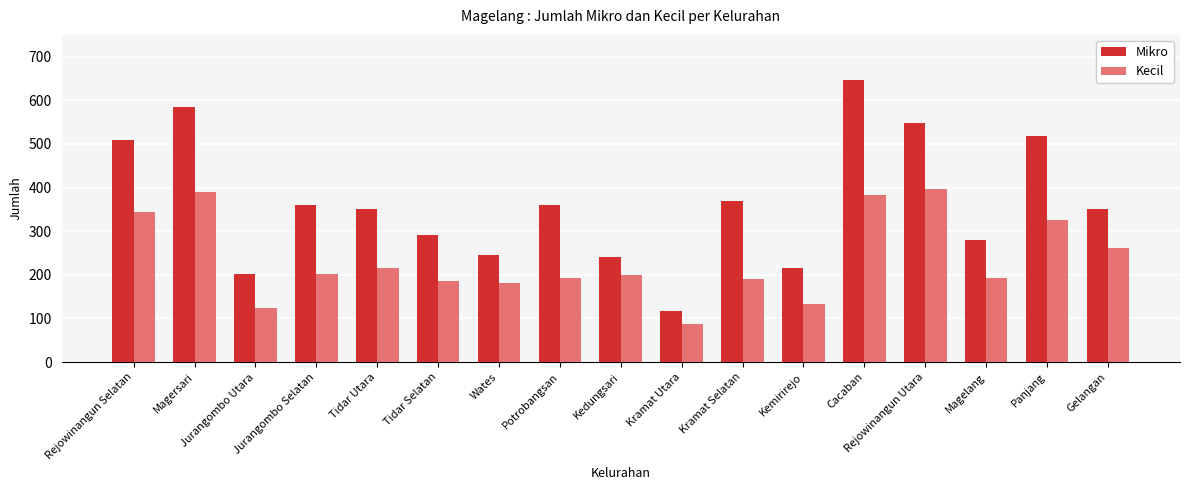

What is the total value across all series at Kedungsari?

439